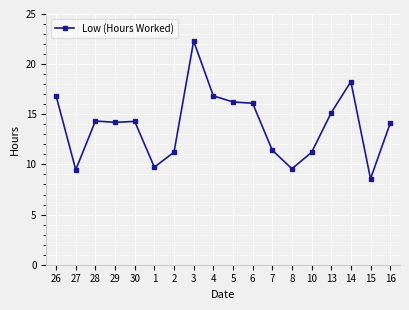

The value at 27 is 9.5. True or false?

True